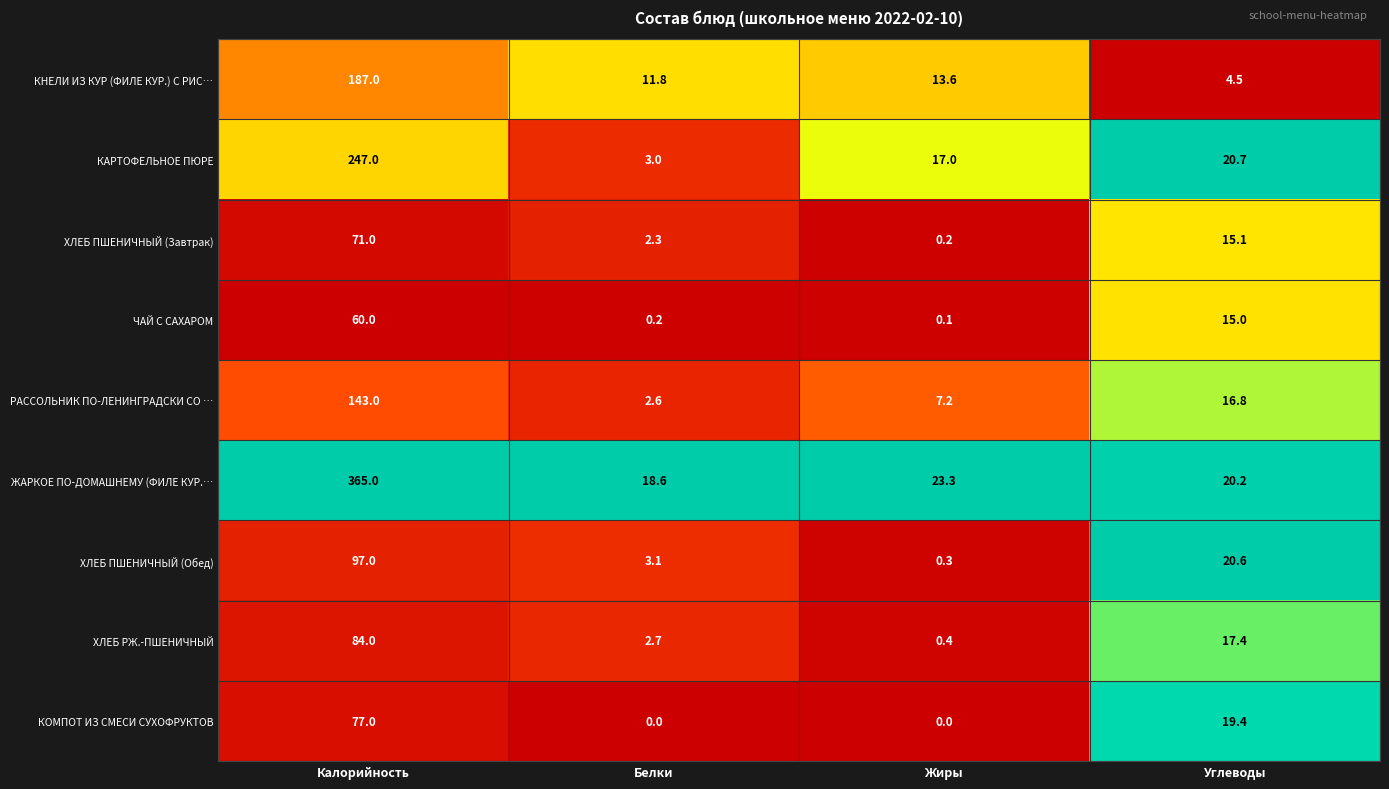

What is the difference between the maximum and second lowest values in the ЧАЙ С САХАРОМ series?

59.8